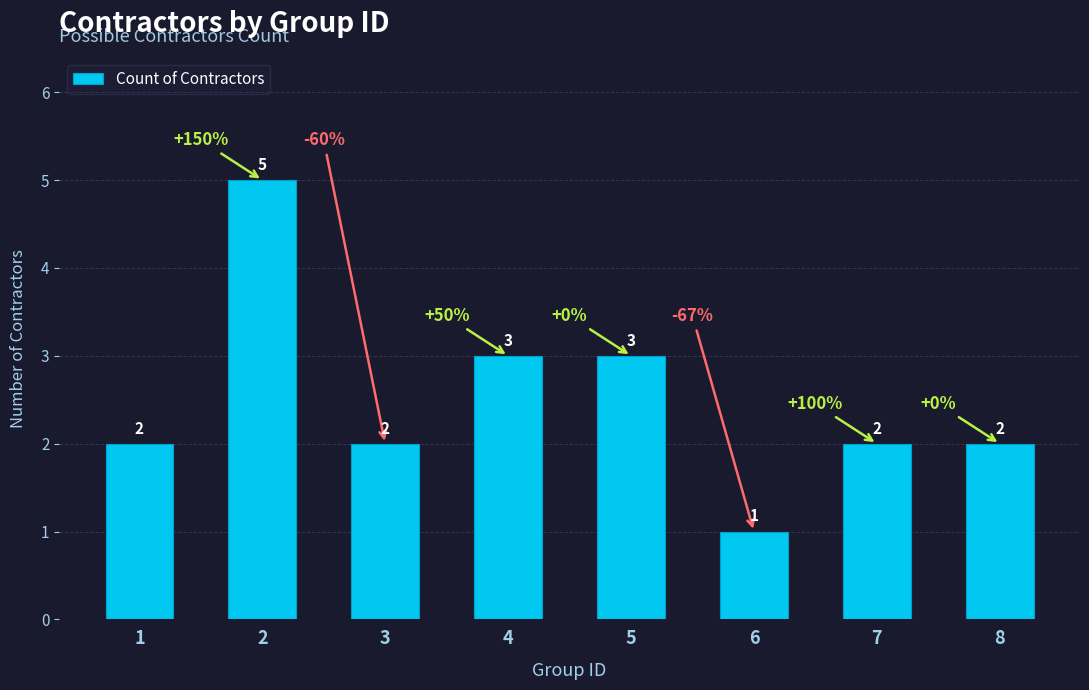

The chart shows a value of 5 at 2. True or false?

True